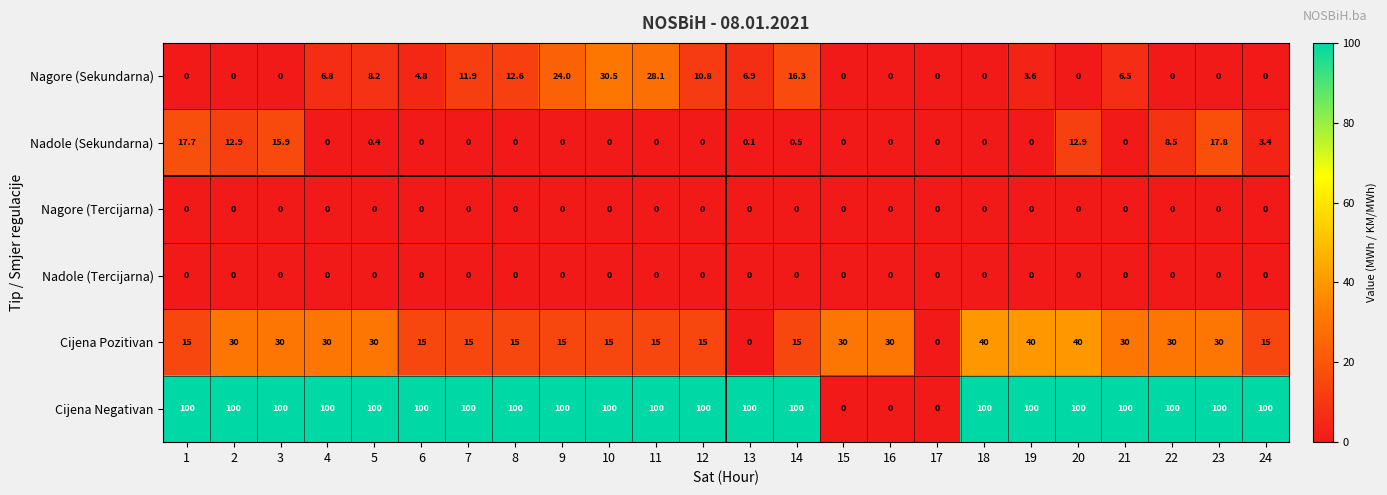

Between 18 and 22, which series saw the biggest shift?

Cijena Pozitivan